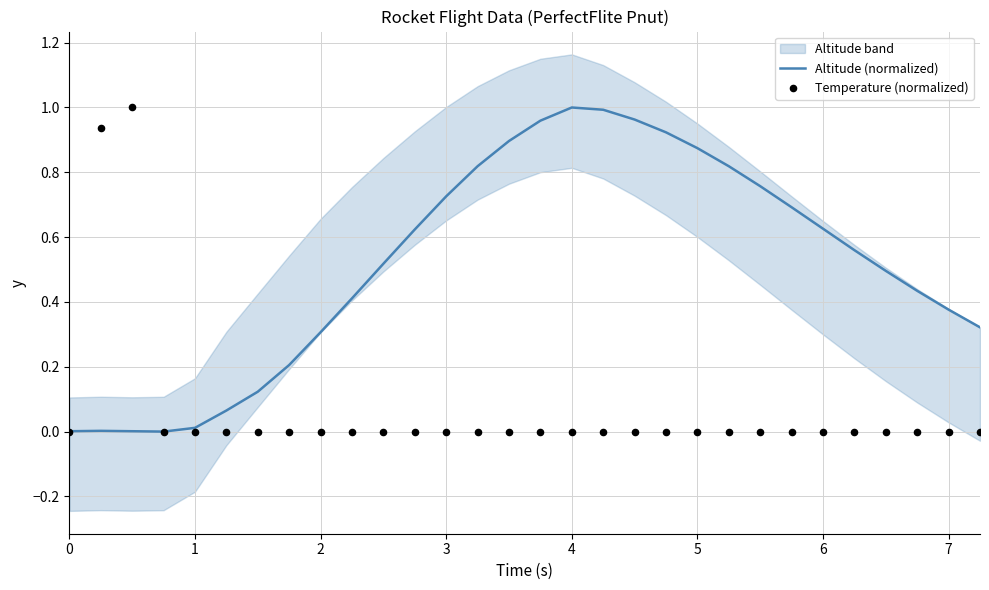

Which series contains the highest Y value?

Altitude (normalized)